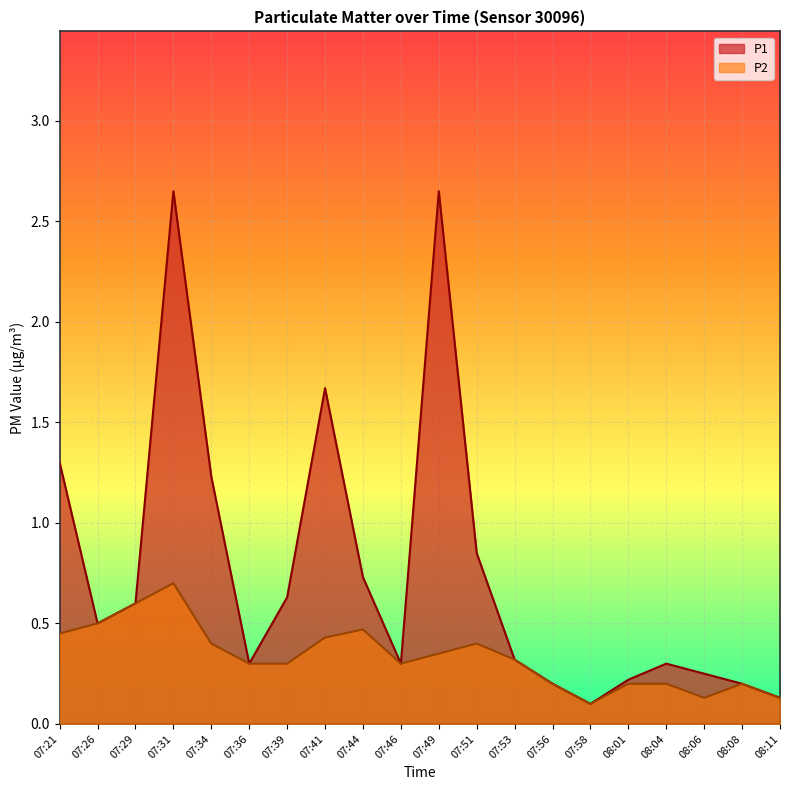

At which label does P1 reach its peak?

07:31